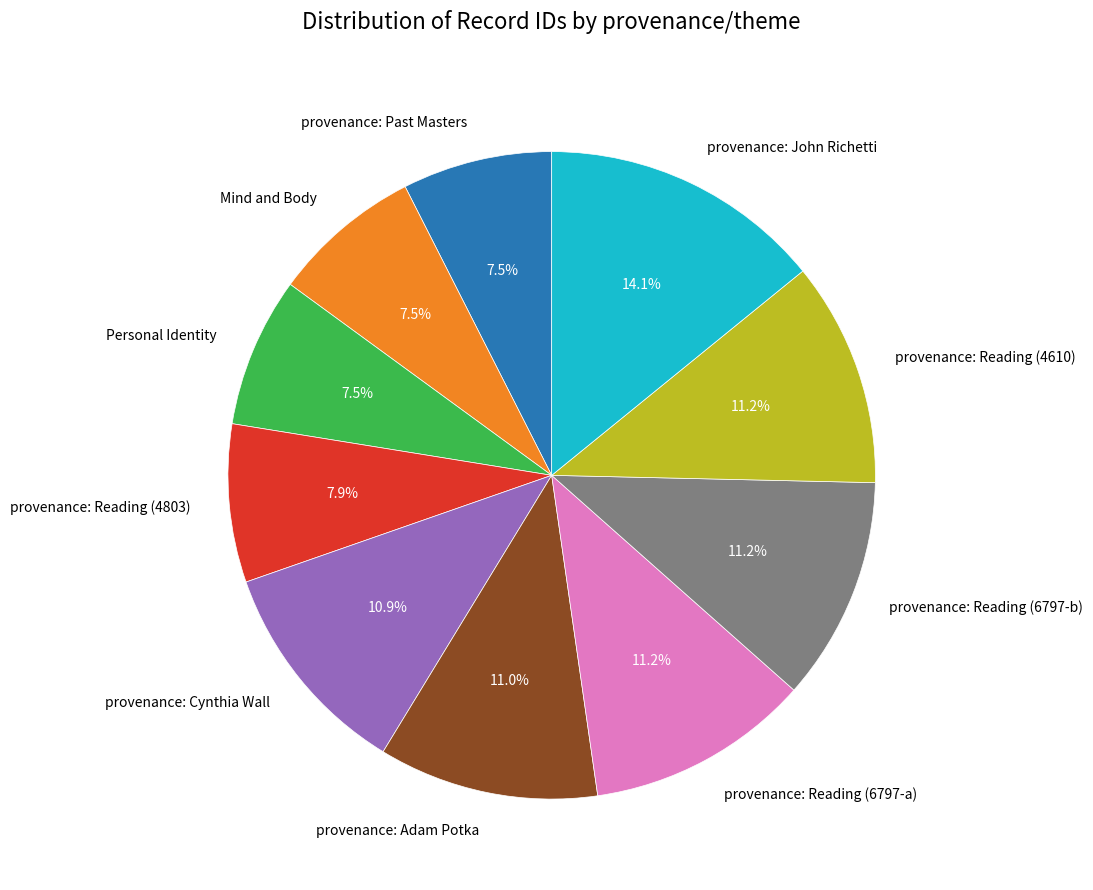

Approximately how many times larger is the value at provenance: Reading (6797-b) compared to provenance: Reading (4610)?

1.0